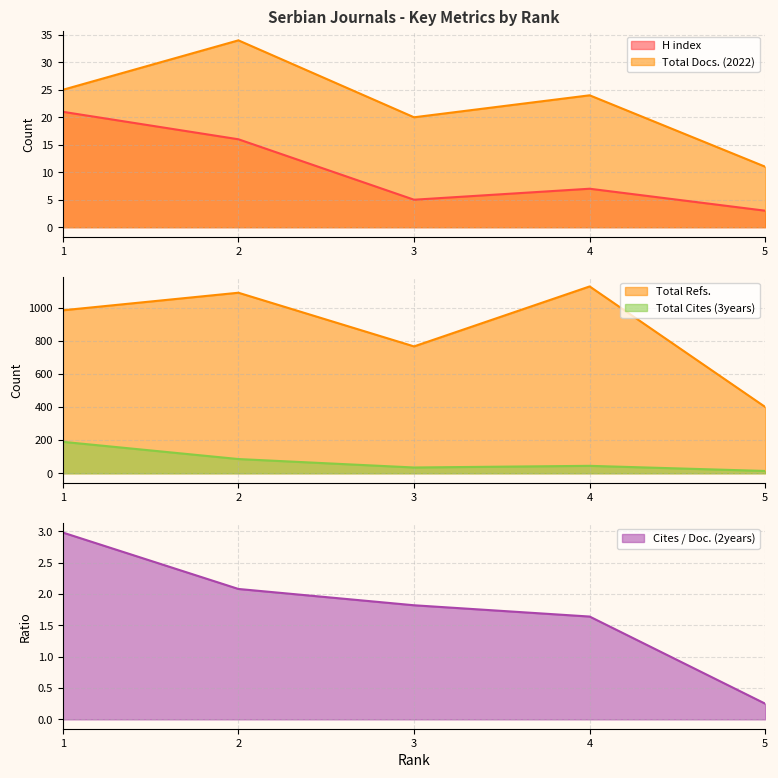

How many categories are shown in the chart?

5